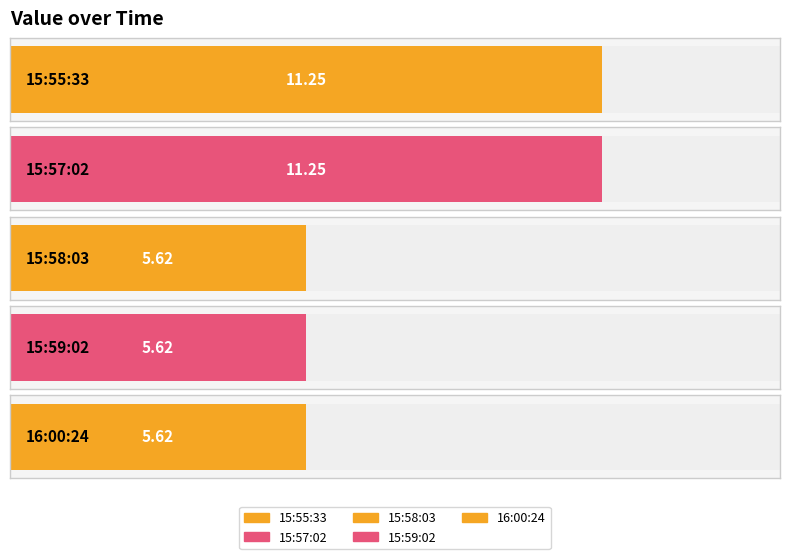

Reading right to left, transcribe all the data shown in this chart.

2019-05-06T16:00:24.871Z=5.6	2019-05-06T15:59:02.810Z=5.6	2019-05-06T15:58:03.438Z=5.6	2019-05-06T15:57:02.409Z=11.2	2019-05-06T15:55:33.456Z=11.2